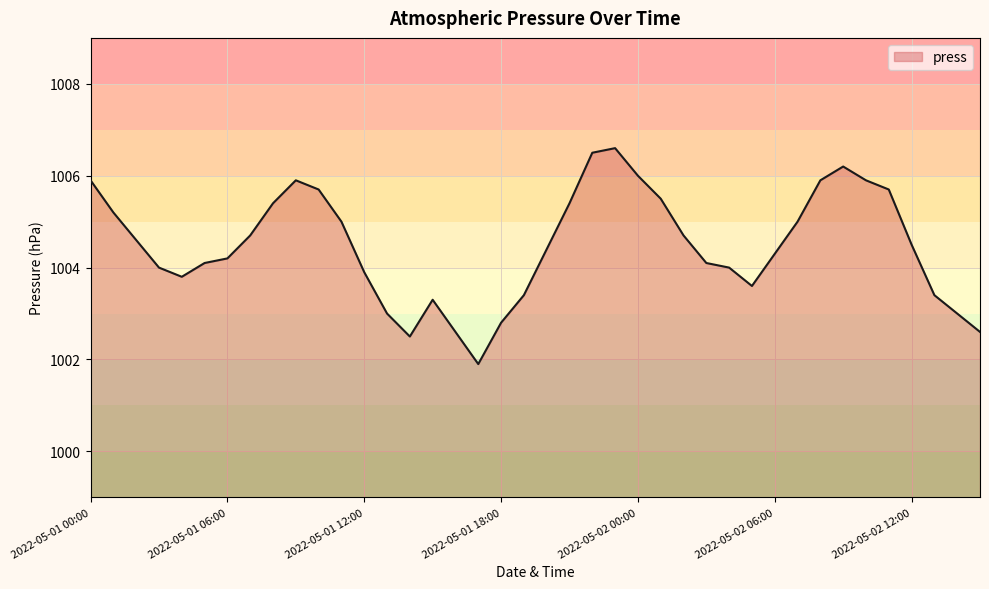

What is the minimum value shown in the chart?

1001.9